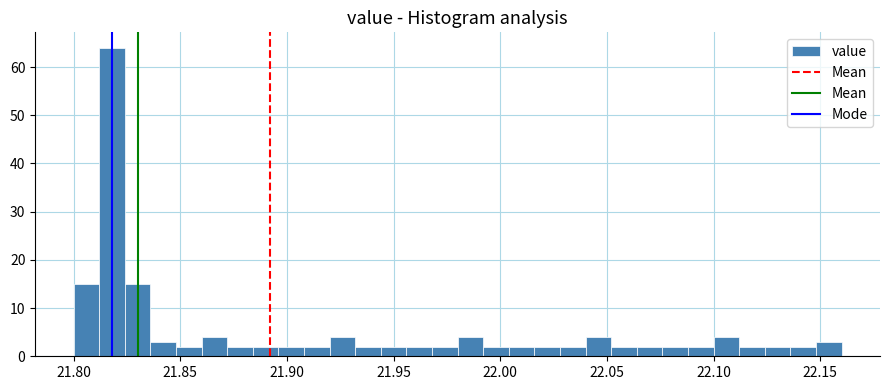

Around what value on the x-axis is the tallest bar? Give the approximate position of its centre, as read against the axis.

21.820